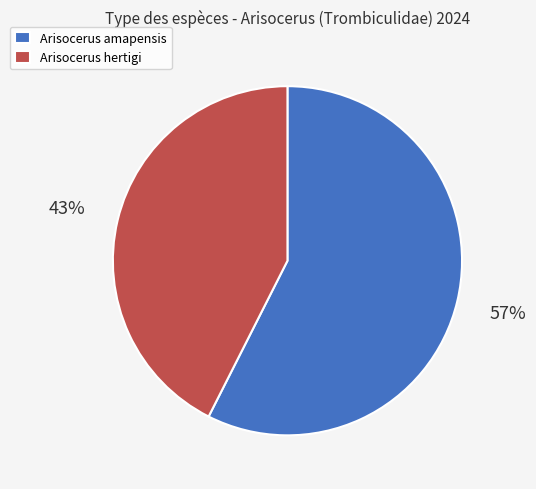

Which category accounts for the majority?

Arisocerus amapensis